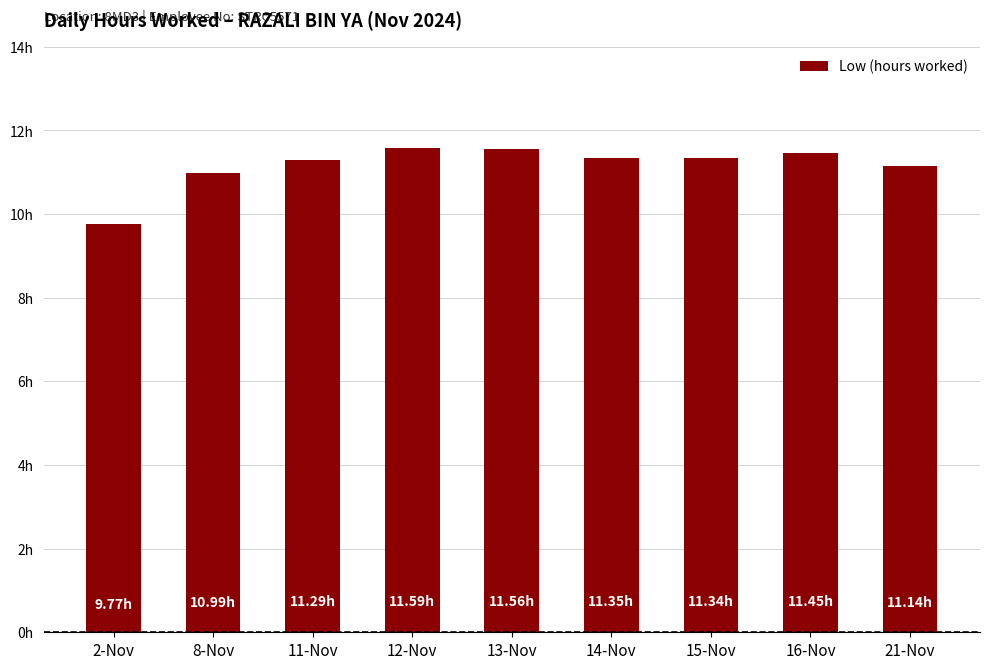

What is the ratio of the value at 21-Nov to the value at 15-Nov?

1.0